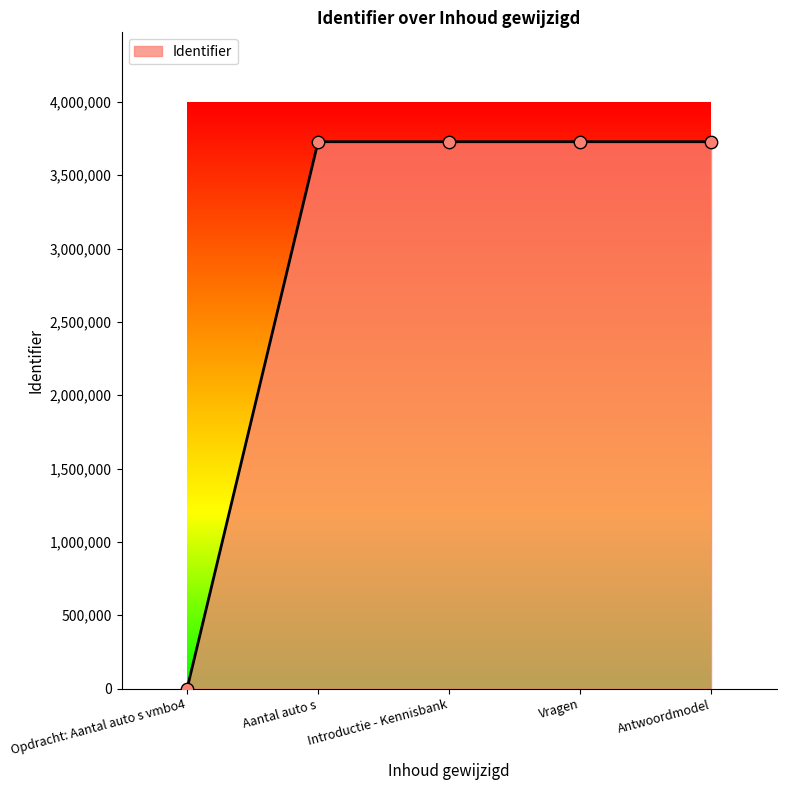

What is the change in value from Opdracht: Aantal auto s vmbo4 to Antwoordmodel?

+3728645